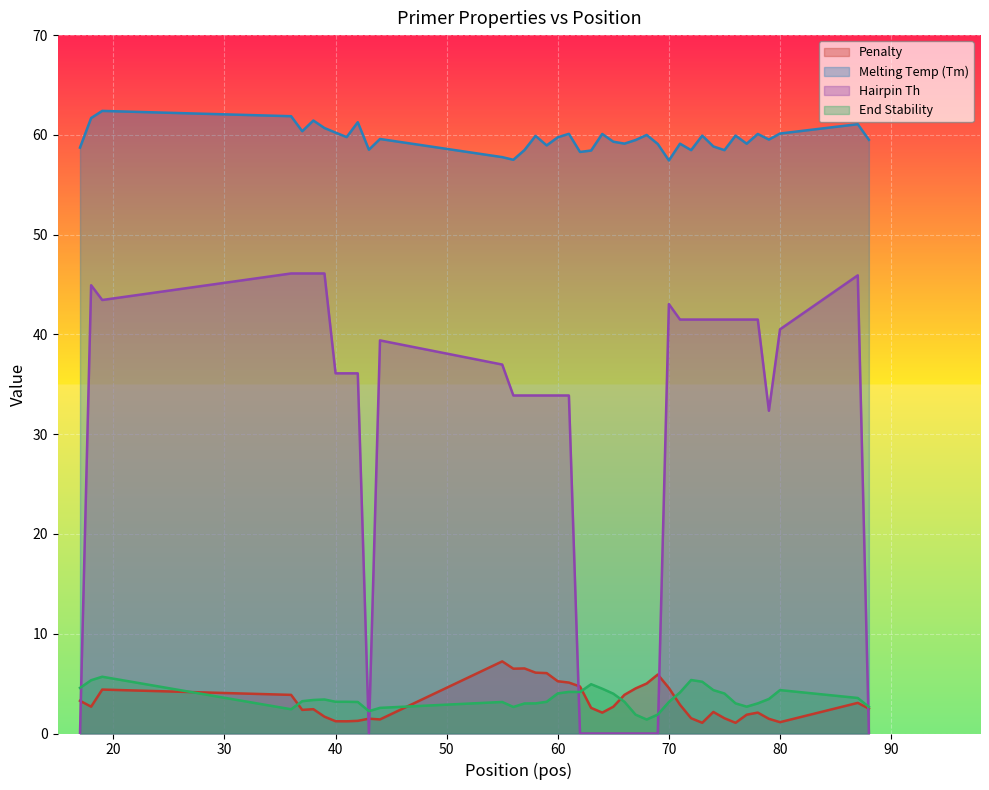

Reading left to right, extract all data points from this chart.

pen: 3.3	2.7	4.4	3.9	2.4	2.4	1.7	1.2	1.2	1.3	1.5	1.4	7.2	6.5	6.5	6.1	6.1	5.2	5.1	4.7	2.6	2.1	2.7	3.9	4.5	5.0	5.9	4.6	2.9	1.5	1.1	2.2	1.5	1.1	1.9	2.1	1.5	1.1	3.1	2.5
PRIMER_LEFT_0_TM: 58.7	61.7	62.4	61.9	60.4	61.4	60.7	60.2	59.8	61.3	58.5	59.6	57.8	57.5	58.5	59.9	58.9	59.8	60.1	58.3	58.4	60.1	59.3	59.1	59.5	60.0	59.1	57.4	59.1	58.5	59.9	58.8	58.5	59.9	59.1	60.1	59.5	60.1	61.1	59.5
PRIMER_LEFT_0_HAIRPIN_TH: 0.0	44.9	43.5	46.1	46.1	46.1	46.1	36.1	36.1	36.1	0.0	39.4	37.0	33.9	33.9	33.9	33.9	33.9	33.9	0.0	0.0	0.0	0.0	0.0	0.0	0.0	0.0	43.0	41.5	41.5	41.5	41.5	41.5	41.5	41.5	41.5	32.4	40.5	45.9	0.0
PRIMER_LEFT_0_END_STABILITY: 4.6	5.3	5.7	2.4	3.2	3.4	3.4	3.2	3.2	3.2	2.2	2.6	3.2	2.7	3.0	3.0	3.2	4.0	4.2	4.2	4.9	4.5	4.0	3.2	1.9	1.4	1.9	3.2	4.1	5.4	5.2	4.3	4.0	3.0	2.7	3.0	3.5	4.3	3.6	2.7